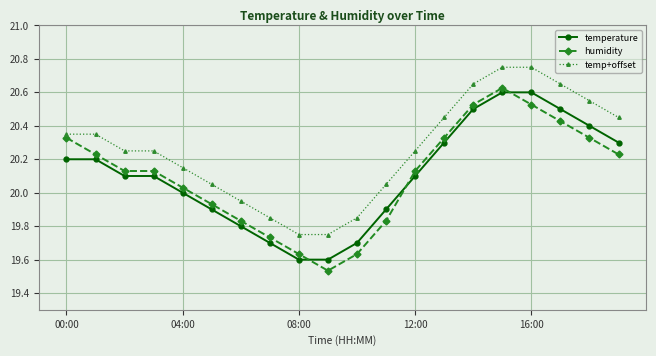

How many values in the humidity series exceed 20?

13